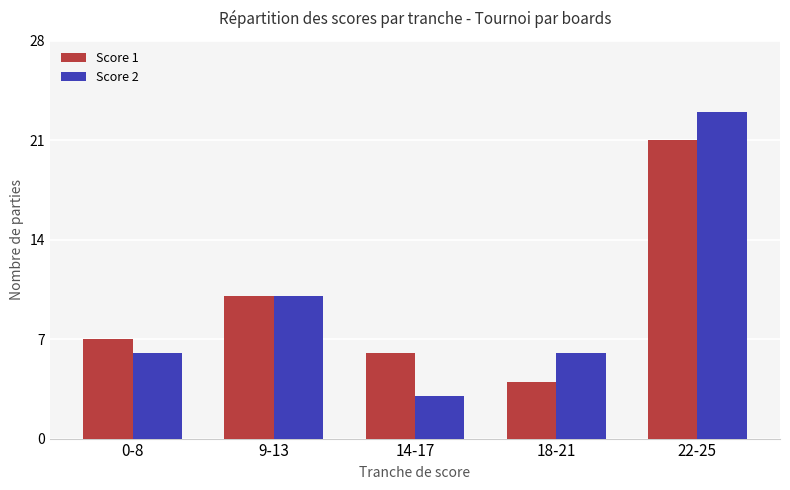

Where is Score 1 nearest to the value 12?

9-13